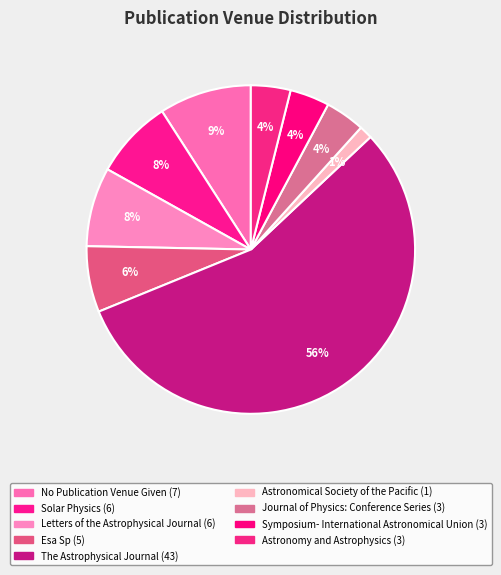

True or false: Journal of Physics: Conference Series accounts for 19% of the total.

False